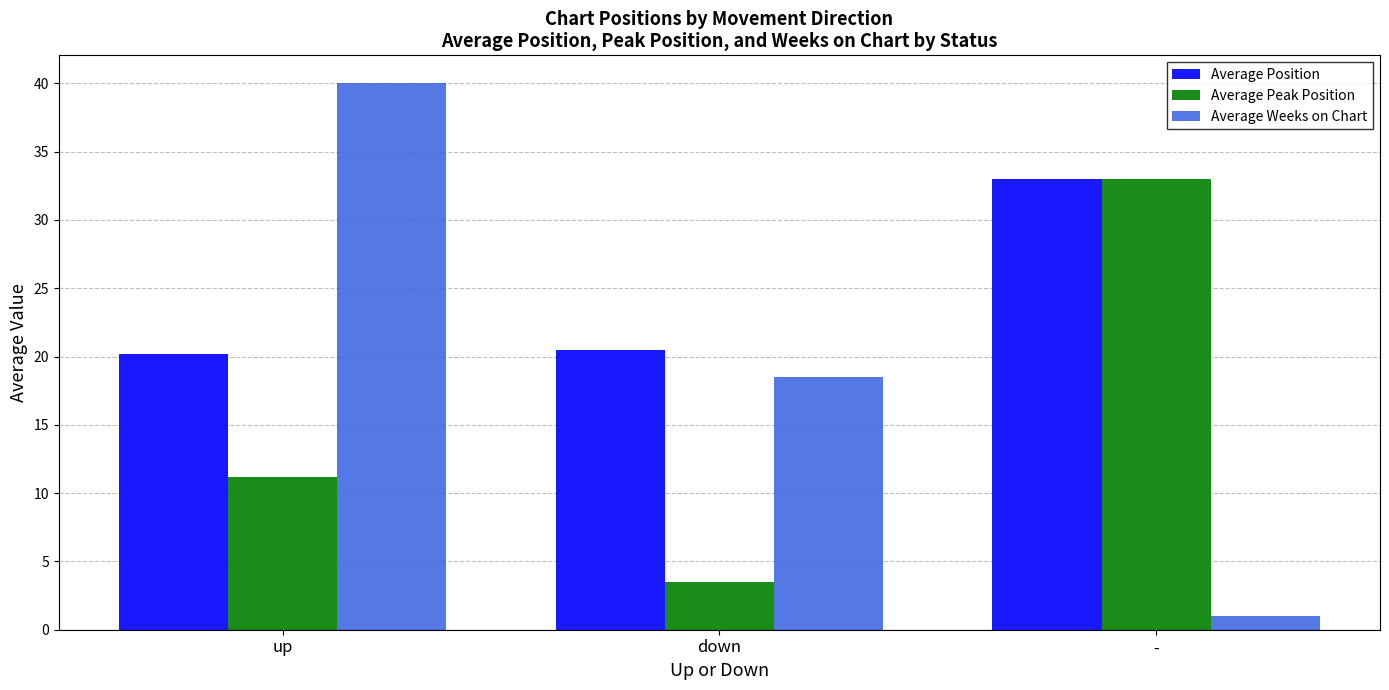

How many data points in Average Weeks on Chart are less than 18?

1